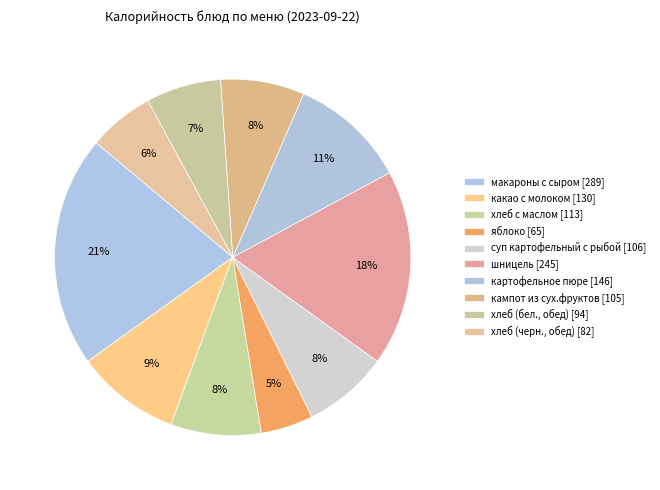

What percentage is the хлеб с маслом slice, to the nearest percent?

8%